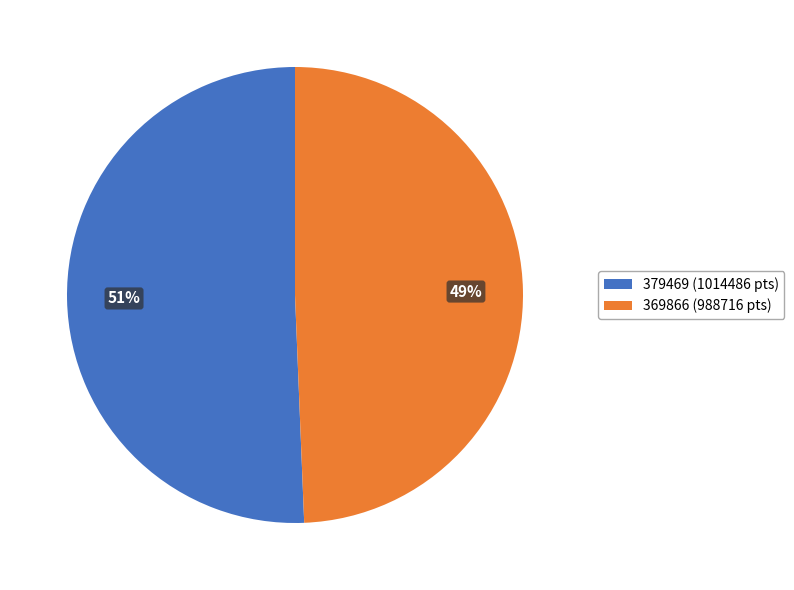

How many slices are in this pie chart?

2